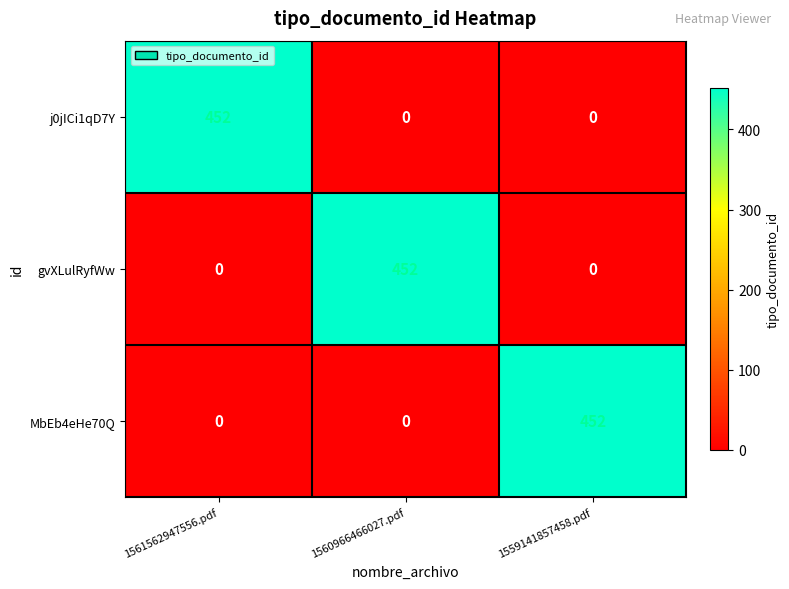

What is the difference between the highest and lowest values at 1559141857458.pdf?

452